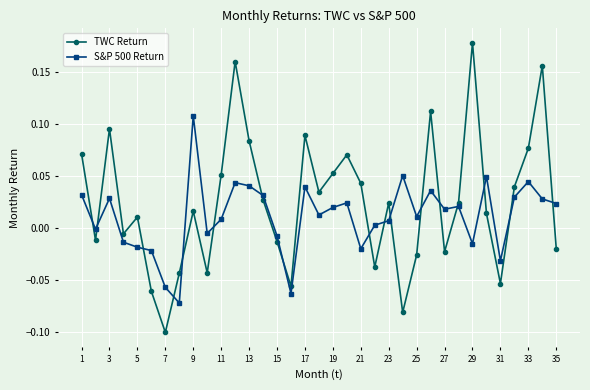

Which series has the largest total across all categories?

TWC Return